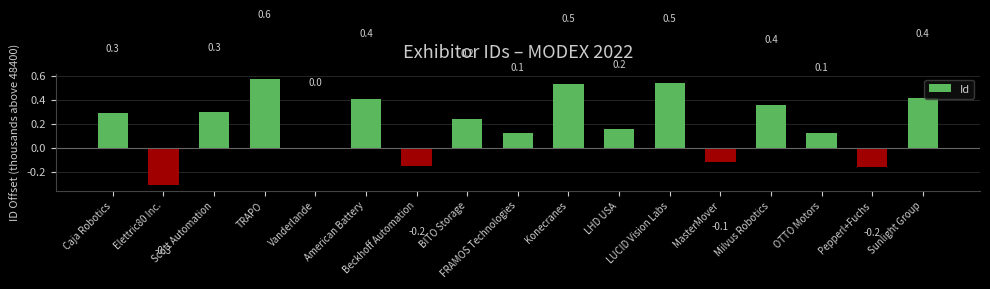

Where is the data nearest to the value 0?

Vanderlande